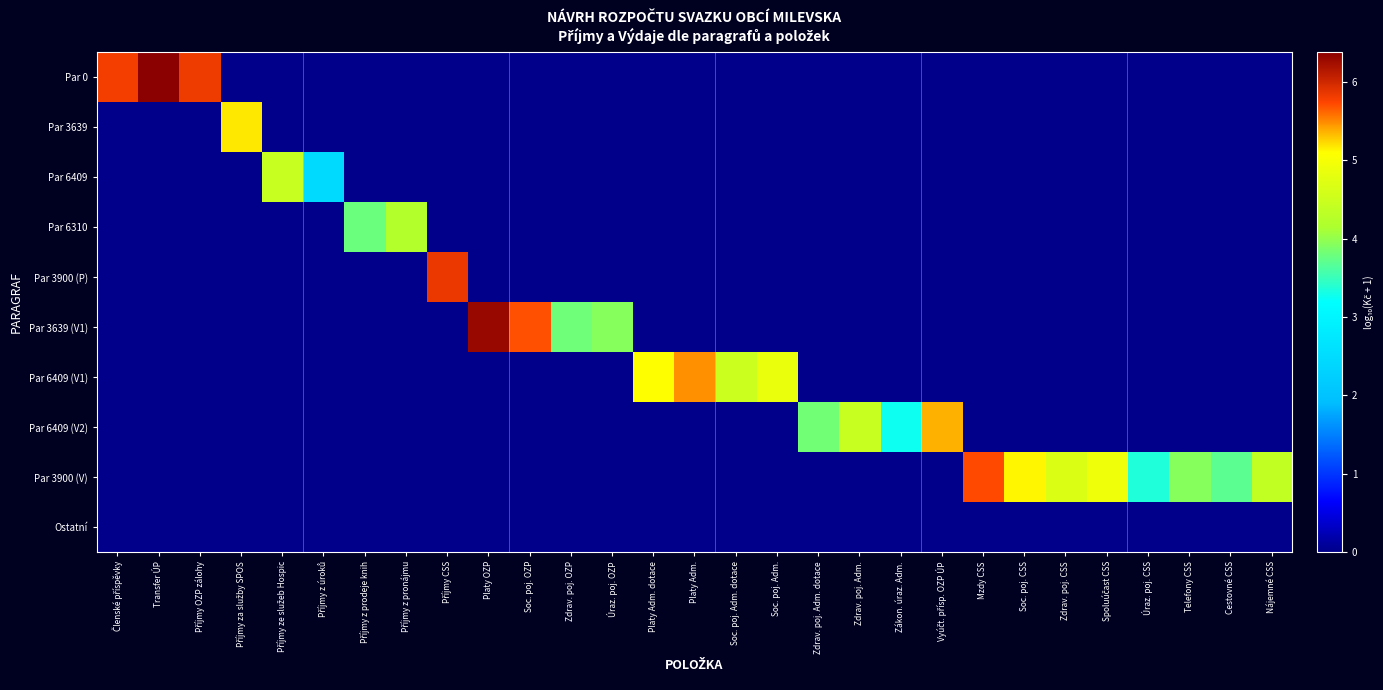

Reading left to right, transcribe all the data shown in this chart.

Par 0: Členské příspěvky=5.8	Transfer ÚP=6.4	Příjmy OZP zálohy=5.8	Příjmy za služby SPOS=0.0	Příjmy ze služeb Hospic=0.0	Příjmy z úroků=0.0	Příjmy z prodeje knih=0.0	Příjmy z pronájmu=0.0	Příjmy CSS=0.0	Platy OZP=0.0	Soc. poj. OZP=0.0	Zdrav. poj. OZP=0.0	Úraz. poj. OZP=0.0	Platy Adm. dotace=0.0	Platy Adm.=0.0	Soc. poj. Adm. dotace=0.0	Soc. poj. Adm.=0.0	Zdrav. poj. Adm. dotace=0.0	Zdrav. poj. Adm.=0.0	Zákon. úraz. Adm.=0.0	Vyúčt. přísp. OZP ÚP=0.0	Mzdy CSS=0.0	Soc. poj. CSS=0.0	Zdrav. poj. CSS=0.0	Spoluúčast CSS=0.0	Úraz. poj. CSS=0.0	Telefony CSS=0.0	Cestovné CSS=0.0	Nájemné CSS=0.0
Par 3639: Členské příspěvky=0.0	Transfer ÚP=0.0	Příjmy OZP zálohy=0.0	Příjmy za služby SPOS=5.2	Příjmy ze služeb Hospic=0.0	Příjmy z úroků=0.0	Příjmy z prodeje knih=0.0	Příjmy z pronájmu=0.0	Příjmy CSS=0.0	Platy OZP=0.0	Soc. poj. OZP=0.0	Zdrav. poj. OZP=0.0	Úraz. poj. OZP=0.0	Platy Adm. dotace=0.0	Platy Adm.=0.0	Soc. poj. Adm. dotace=0.0	Soc. poj. Adm.=0.0	Zdrav. poj. Adm. dotace=0.0	Zdrav. poj. Adm.=0.0	Zákon. úraz. Adm.=0.0	Vyúčt. přísp. OZP ÚP=0.0	Mzdy CSS=0.0	Soc. poj. CSS=0.0	Zdrav. poj. CSS=0.0	Spoluúčast CSS=0.0	Úraz. poj. CSS=0.0	Telefony CSS=0.0	Cestovné CSS=0.0	Nájemné CSS=0.0
Par 6409: Členské příspěvky=0.0	Transfer ÚP=0.0	Příjmy OZP zálohy=0.0	Příjmy za služby SPOS=0.0	Příjmy ze služeb Hospic=4.4	Příjmy z úroků=2.5	Příjmy z prodeje knih=0.0	Příjmy z pronájmu=0.0	Příjmy CSS=0.0	Platy OZP=0.0	Soc. poj. OZP=0.0	Zdrav. poj. OZP=0.0	Úraz. poj. OZP=0.0	Platy Adm. dotace=0.0	Platy Adm.=0.0	Soc. poj. Adm. dotace=0.0	Soc. poj. Adm.=0.0	Zdrav. poj. Adm. dotace=0.0	Zdrav. poj. Adm.=0.0	Zákon. úraz. Adm.=0.0	Vyúčt. přísp. OZP ÚP=0.0	Mzdy CSS=0.0	Soc. poj. CSS=0.0	Zdrav. poj. CSS=0.0	Spoluúčast CSS=0.0	Úraz. poj. CSS=0.0	Telefony CSS=0.0	Cestovné CSS=0.0	Nájemné CSS=0.0
Par 6310: Členské příspěvky=0.0	Transfer ÚP=0.0	Příjmy OZP zálohy=0.0	Příjmy za služby SPOS=0.0	Příjmy ze služeb Hospic=0.0	Příjmy z úroků=0.0	Příjmy z prodeje knih=3.8	Příjmy z pronájmu=4.2	Příjmy CSS=0.0	Platy OZP=0.0	Soc. poj. OZP=0.0	Zdrav. poj. OZP=0.0	Úraz. poj. OZP=0.0	Platy Adm. dotace=0.0	Platy Adm.=0.0	Soc. poj. Adm. dotace=0.0	Soc. poj. Adm.=0.0	Zdrav. poj. Adm. dotace=0.0	Zdrav. poj. Adm.=0.0	Zákon. úraz. Adm.=0.0	Vyúčt. přísp. OZP ÚP=0.0	Mzdy CSS=0.0	Soc. poj. CSS=0.0	Zdrav. poj. CSS=0.0	Spoluúčast CSS=0.0	Úraz. poj. CSS=0.0	Telefony CSS=0.0	Cestovné CSS=0.0	Nájemné CSS=0.0
Par 3900 (P): Členské příspěvky=0.0	Transfer ÚP=0.0	Příjmy OZP zálohy=0.0	Příjmy za služby SPOS=0.0	Příjmy ze služeb Hospic=0.0	Příjmy z úroků=0.0	Příjmy z prodeje knih=0.0	Příjmy z pronájmu=0.0	Příjmy CSS=5.9	Platy OZP=0.0	Soc. poj. OZP=0.0	Zdrav. poj. OZP=0.0	Úraz. poj. OZP=0.0	Platy Adm. dotace=0.0	Platy Adm.=0.0	Soc. poj. Adm. dotace=0.0	Soc. poj. Adm.=0.0	Zdrav. poj. Adm. dotace=0.0	Zdrav. poj. Adm.=0.0	Zákon. úraz. Adm.=0.0	Vyúčt. přísp. OZP ÚP=0.0	Mzdy CSS=0.0	Soc. poj. CSS=0.0	Zdrav. poj. CSS=0.0	Spoluúčast CSS=0.0	Úraz. poj. CSS=0.0	Telefony CSS=0.0	Cestovné CSS=0.0	Nájemné CSS=0.0
Par 3639 (V1): Členské příspěvky=0.0	Transfer ÚP=0.0	Příjmy OZP zálohy=0.0	Příjmy za služby SPOS=0.0	Příjmy ze služeb Hospic=0.0	Příjmy z úroků=0.0	Příjmy z prodeje knih=0.0	Příjmy z pronájmu=0.0	Příjmy CSS=0.0	Platy OZP=6.3	Soc. poj. OZP=5.7	Zdrav. poj. OZP=3.8	Úraz. poj. OZP=3.9	Platy Adm. dotace=0.0	Platy Adm.=0.0	Soc. poj. Adm. dotace=0.0	Soc. poj. Adm.=0.0	Zdrav. poj. Adm. dotace=0.0	Zdrav. poj. Adm.=0.0	Zákon. úraz. Adm.=0.0	Vyúčt. přísp. OZP ÚP=0.0	Mzdy CSS=0.0	Soc. poj. CSS=0.0	Zdrav. poj. CSS=0.0	Spoluúčast CSS=0.0	Úraz. poj. CSS=0.0	Telefony CSS=0.0	Cestovné CSS=0.0	Nájemné CSS=0.0
Par 6409 (V1): Členské příspěvky=0.0	Transfer ÚP=0.0	Příjmy OZP zálohy=0.0	Příjmy za služby SPOS=0.0	Příjmy ze služeb Hospic=0.0	Příjmy z úroků=0.0	Příjmy z prodeje knih=0.0	Příjmy z pronájmu=0.0	Příjmy CSS=0.0	Platy OZP=0.0	Soc. poj. OZP=0.0	Zdrav. poj. OZP=0.0	Úraz. poj. OZP=0.0	Platy Adm. dotace=5.1	Platy Adm.=5.5	Soc. poj. Adm. dotace=4.5	Soc. poj. Adm.=4.9	Zdrav. poj. Adm. dotace=0.0	Zdrav. poj. Adm.=0.0	Zákon. úraz. Adm.=0.0	Vyúčt. přísp. OZP ÚP=0.0	Mzdy CSS=0.0	Soc. poj. CSS=0.0	Zdrav. poj. CSS=0.0	Spoluúčast CSS=0.0	Úraz. poj. CSS=0.0	Telefony CSS=0.0	Cestovné CSS=0.0	Nájemné CSS=0.0
Par 6409 (V2): Členské příspěvky=0.0	Transfer ÚP=0.0	Příjmy OZP zálohy=0.0	Příjmy za služby SPOS=0.0	Příjmy ze služeb Hospic=0.0	Příjmy z úroků=0.0	Příjmy z prodeje knih=0.0	Příjmy z pronájmu=0.0	Příjmy CSS=0.0	Platy OZP=0.0	Soc. poj. OZP=0.0	Zdrav. poj. OZP=0.0	Úraz. poj. OZP=0.0	Platy Adm. dotace=0.0	Platy Adm.=0.0	Soc. poj. Adm. dotace=0.0	Soc. poj. Adm.=0.0	Zdrav. poj. Adm. dotace=3.8	Zdrav. poj. Adm.=4.4	Zákon. úraz. Adm.=3.3	Vyúčt. přísp. OZP ÚP=5.4	Mzdy CSS=0.0	Soc. poj. CSS=0.0	Zdrav. poj. CSS=0.0	Spoluúčast CSS=0.0	Úraz. poj. CSS=0.0	Telefony CSS=0.0	Cestovné CSS=0.0	Nájemné CSS=0.0
Par 3900 (V): Členské příspěvky=0.0	Transfer ÚP=0.0	Příjmy OZP zálohy=0.0	Příjmy za služby SPOS=0.0	Příjmy ze služeb Hospic=0.0	Příjmy z úroků=0.0	Příjmy z prodeje knih=0.0	Příjmy z pronájmu=0.0	Příjmy CSS=0.0	Platy OZP=0.0	Soc. poj. OZP=0.0	Zdrav. poj. OZP=0.0	Úraz. poj. OZP=0.0	Platy Adm. dotace=0.0	Platy Adm.=0.0	Soc. poj. Adm. dotace=0.0	Soc. poj. Adm.=0.0	Zdrav. poj. Adm. dotace=0.0	Zdrav. poj. Adm.=0.0	Zákon. úraz. Adm.=0.0	Vyúčt. přísp. OZP ÚP=0.0	Mzdy CSS=5.7	Soc. poj. CSS=5.1	Zdrav. poj. CSS=4.7	Spoluúčast CSS=4.9	Úraz. poj. CSS=3.4	Telefony CSS=3.9	Cestovné CSS=3.7	Nájemné CSS=4.4
Ostatní: Členské příspěvky=0.0	Transfer ÚP=0.0	Příjmy OZP zálohy=0.0	Příjmy za služby SPOS=0.0	Příjmy ze služeb Hospic=0.0	Příjmy z úroků=0.0	Příjmy z prodeje knih=0.0	Příjmy z pronájmu=0.0	Příjmy CSS=0.0	Platy OZP=0.0	Soc. poj. OZP=0.0	Zdrav. poj. OZP=0.0	Úraz. poj. OZP=0.0	Platy Adm. dotace=0.0	Platy Adm.=0.0	Soc. poj. Adm. dotace=0.0	Soc. poj. Adm.=0.0	Zdrav. poj. Adm. dotace=0.0	Zdrav. poj. Adm.=0.0	Zákon. úraz. Adm.=0.0	Vyúčt. přísp. OZP ÚP=0.0	Mzdy CSS=0.0	Soc. poj. CSS=0.0	Zdrav. poj. CSS=0.0	Spoluúčast CSS=0.0	Úraz. poj. CSS=0.0	Telefony CSS=0.0	Cestovné CSS=0.0	Nájemné CSS=0.0